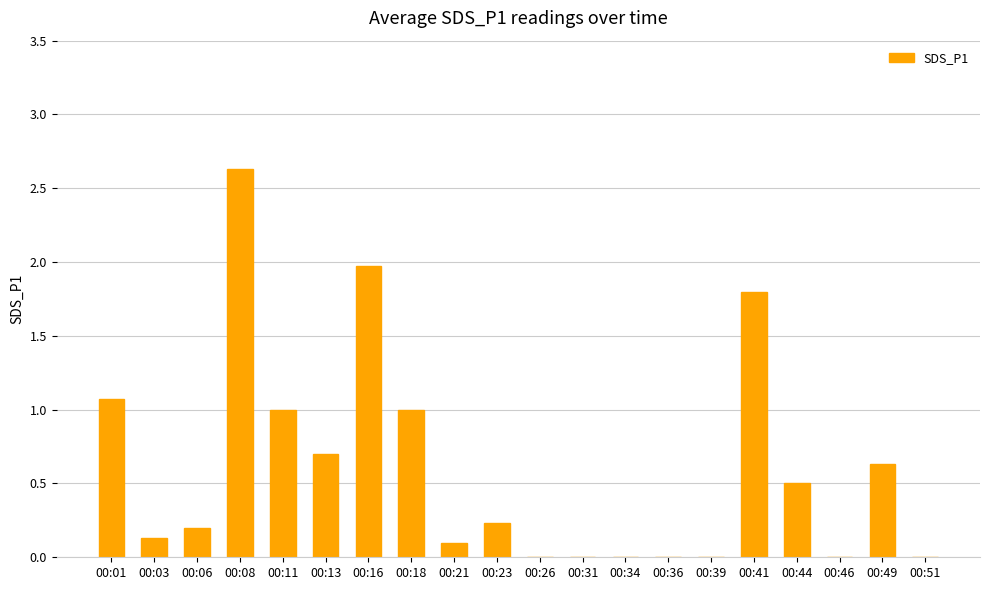

What is the sum of all values?

12.0